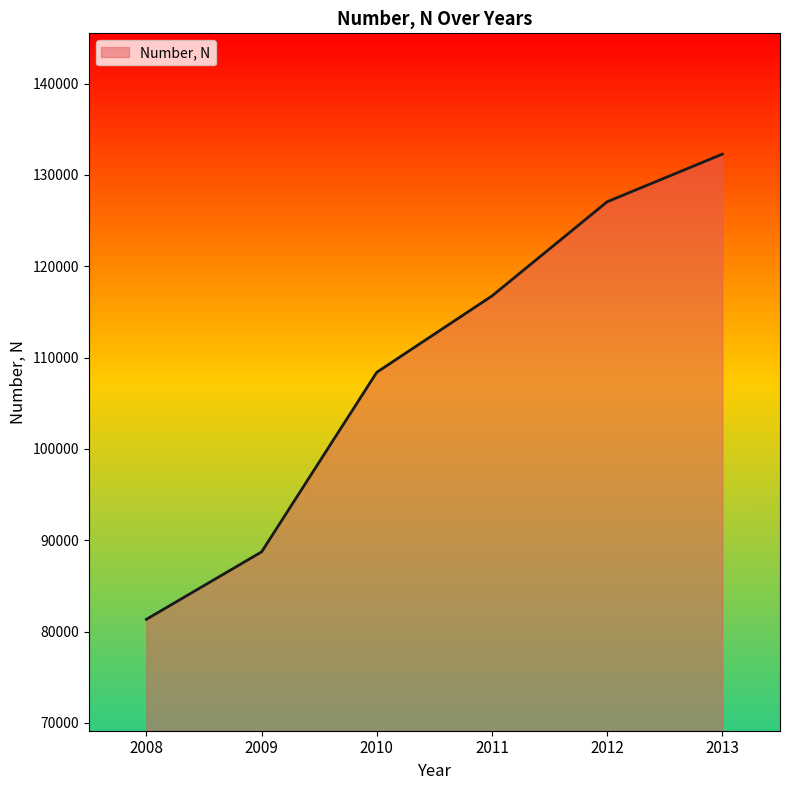

What is the difference between the second highest and minimum values?

45723